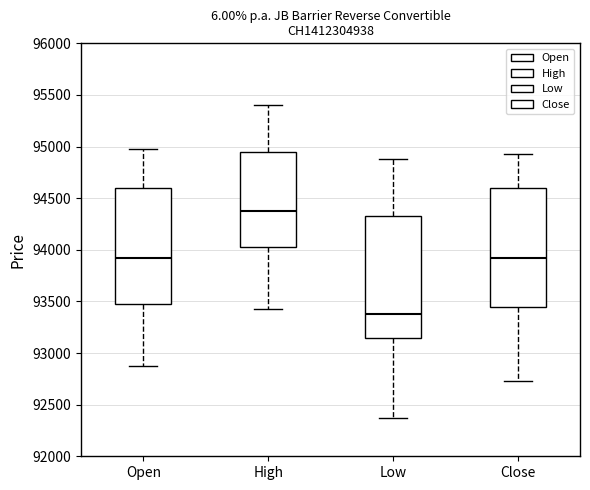

Where is the lower edge of the box for High on the y-axis? The values are not printed on the chart, so give them approximately, as read against the axis.

94050